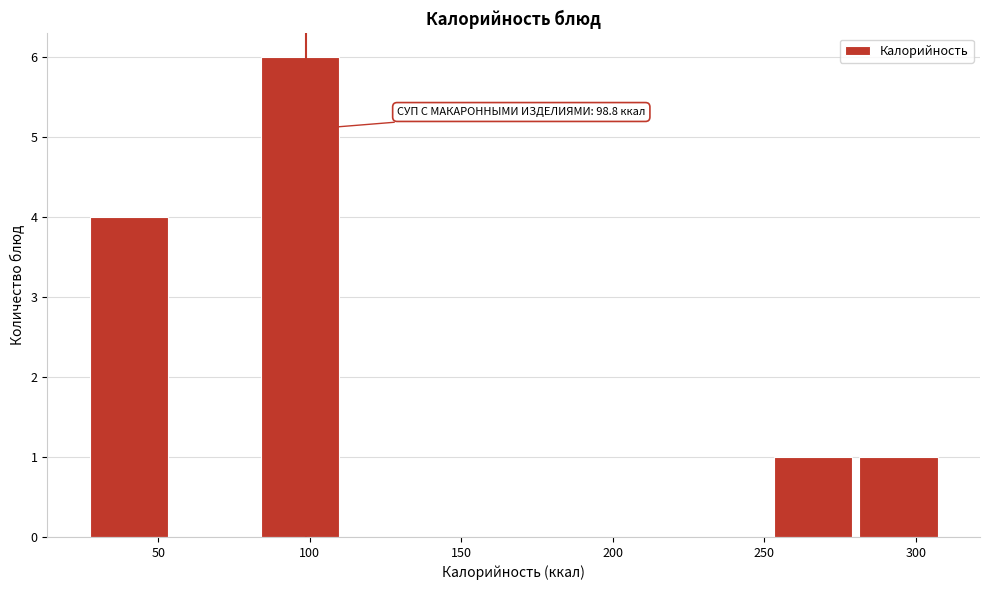

Which range on the x-axis has the tallest bar?

85 to 110